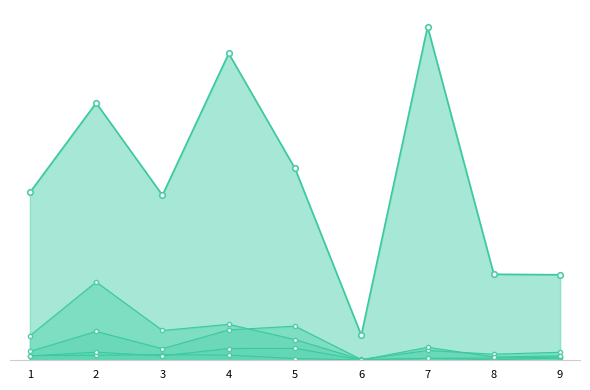

What is the value of the Total Refs. point at the 2nd from the left?

5227